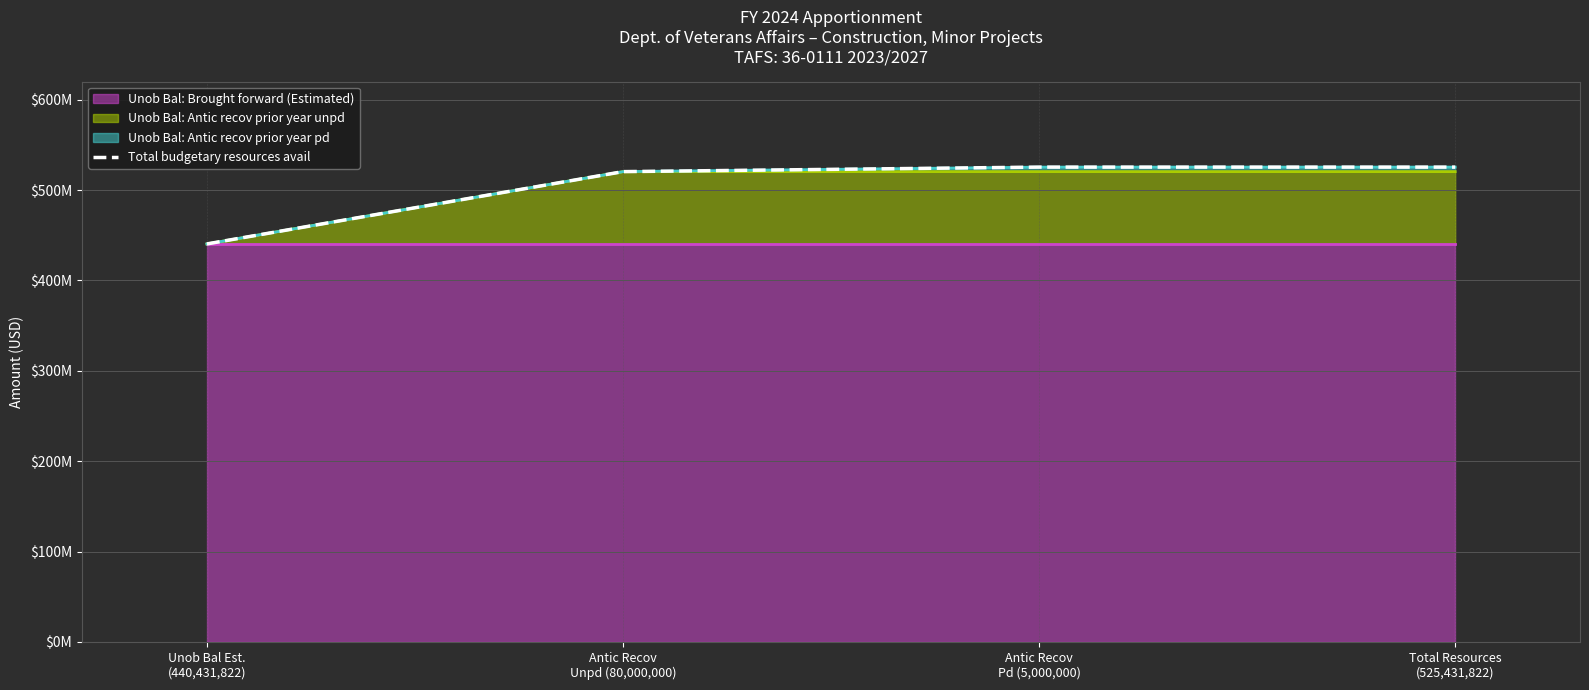

What is the minimum value shown in the chart?

440431822